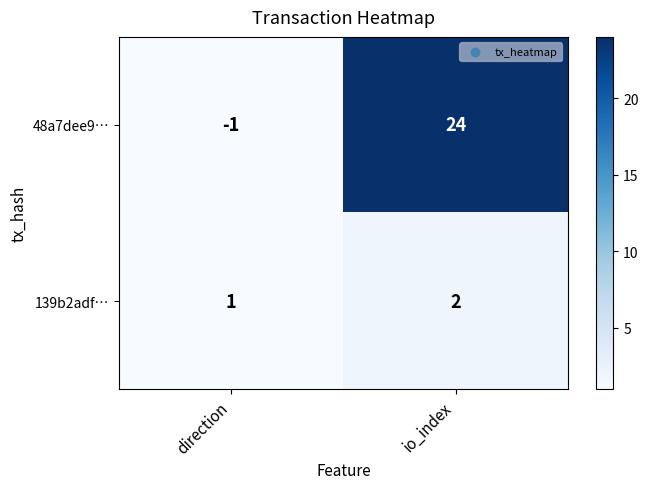

Rank the series by their average value, from lowest to highest.

139b2adf…, 48a7dee9…